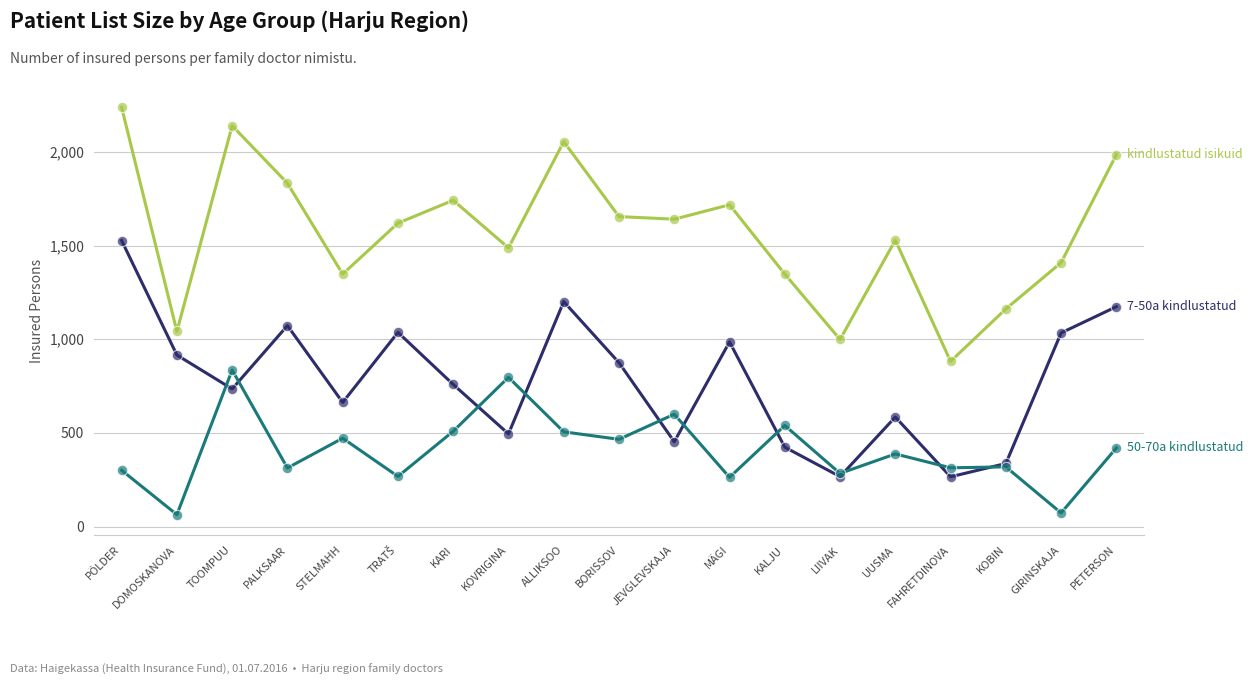

What is the total value across all series at FAHRETDINOVA?

1462